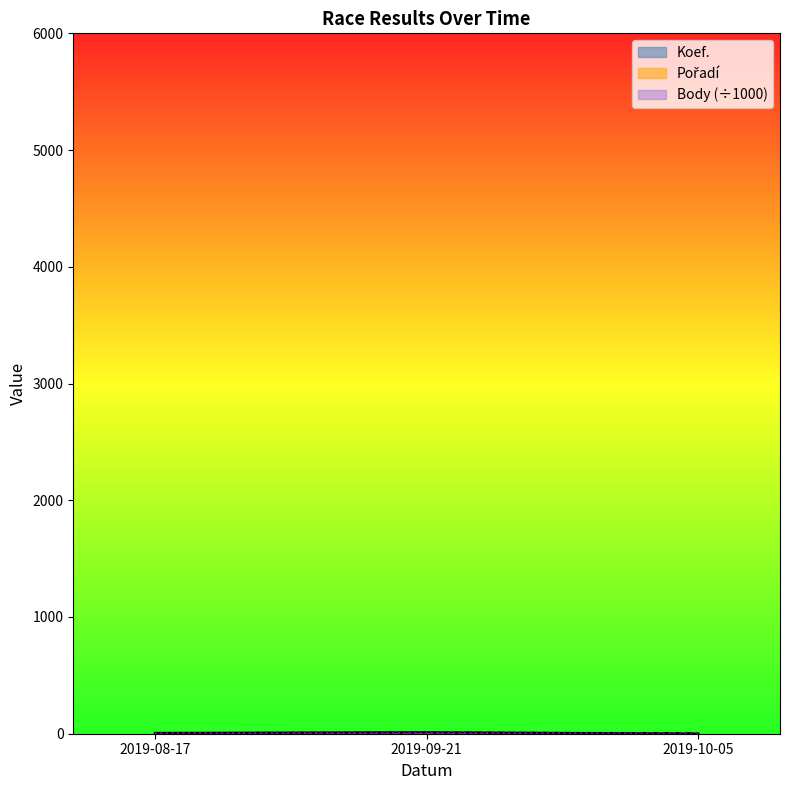

What is the difference between the highest and lowest values at 2019-09-21?

6.4